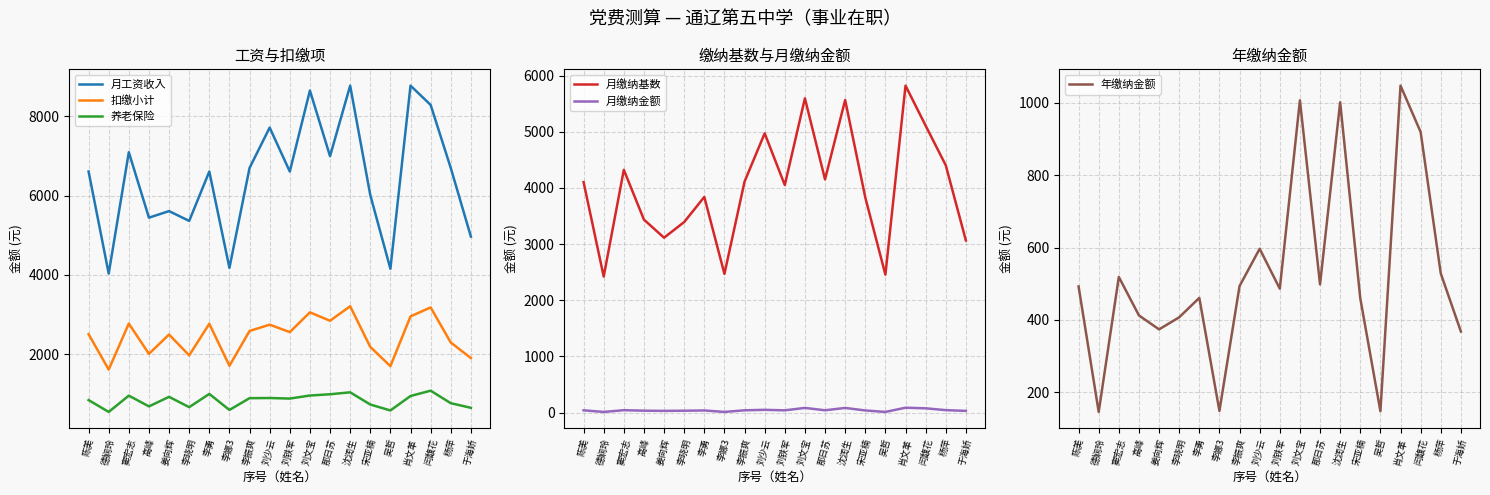

Which series has the widest spread of values?

月工资收入